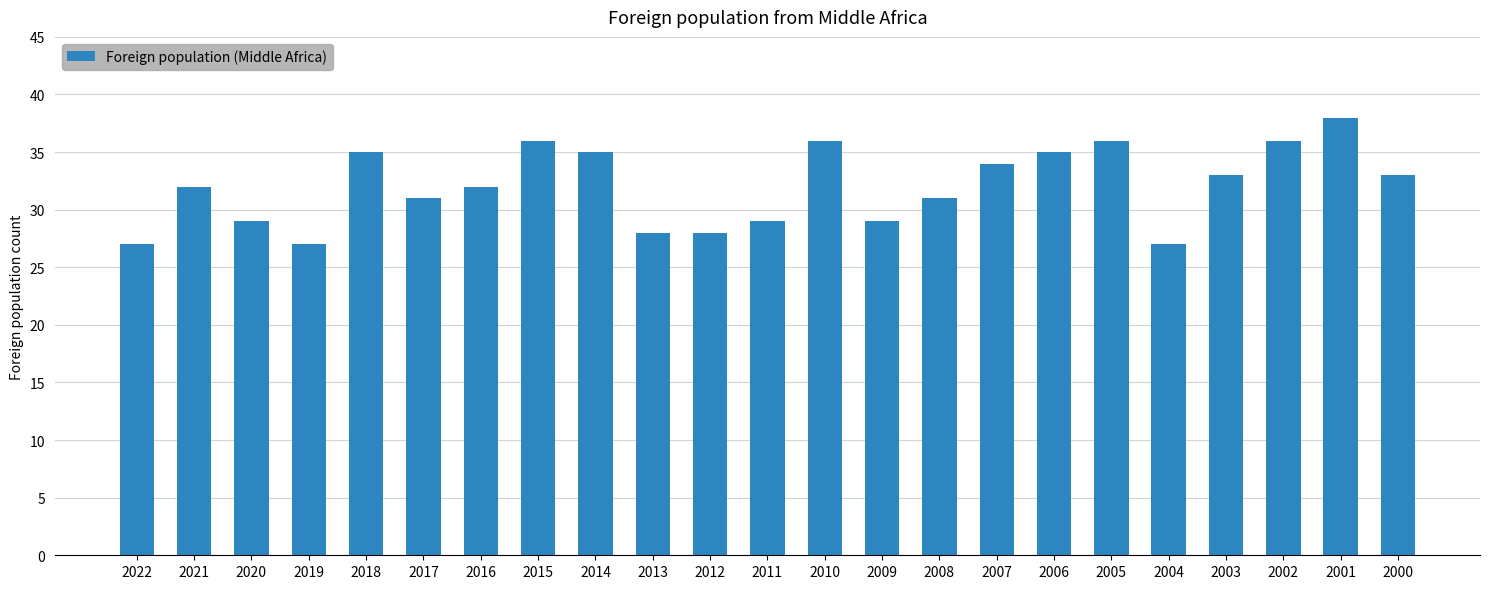

What is the change in value from 2011 to 2003?

+4